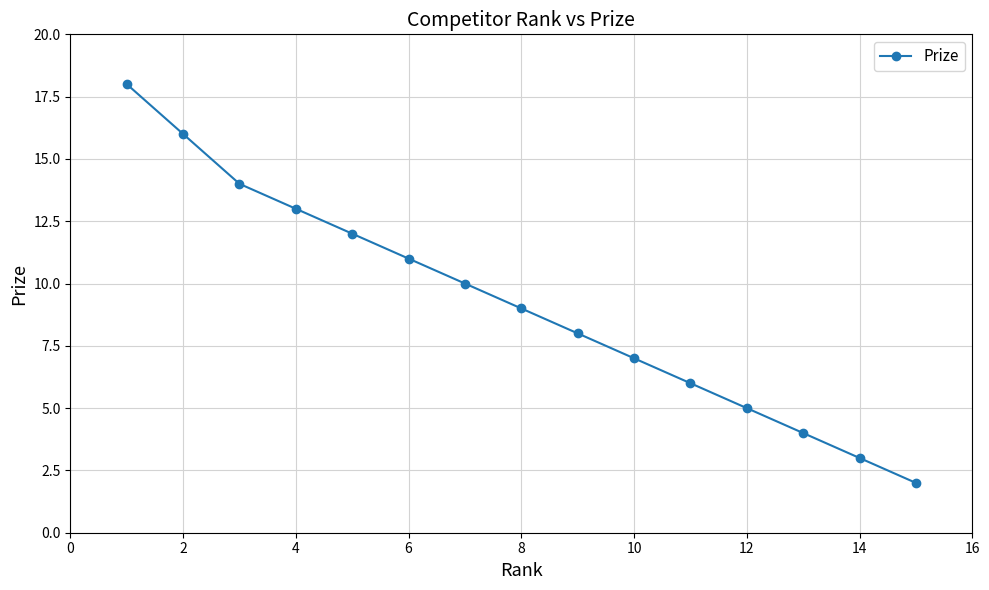

What is the sum of all values?

138